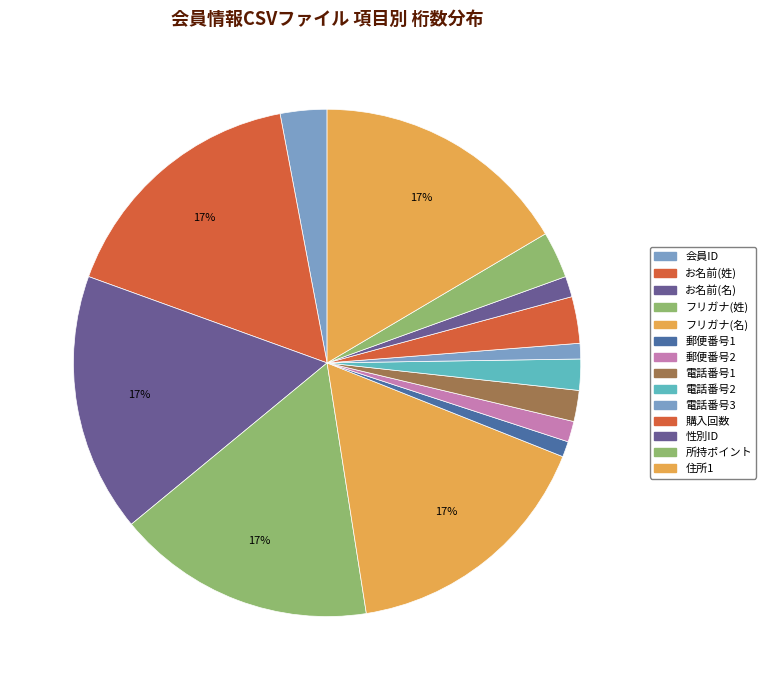

What percentage is the 購入回数 slice, to the nearest percent?

3%